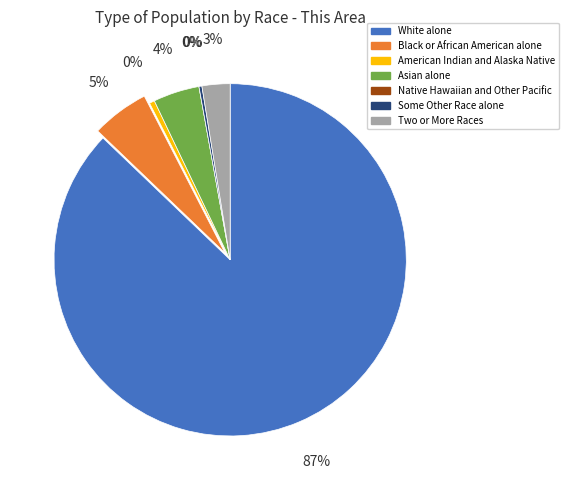

What percentage is the Asian alone slice, to the nearest percent?

4%